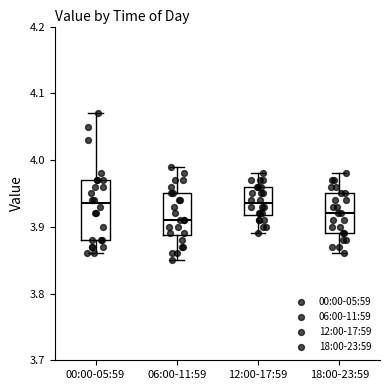

Reading left to right, read every box against the y-axis: the position of its median line, the range the box covers, and the ends of its whiskers. The values are not printed on the chart, so give them approximately, as read against the axis.

00:00-05:59: median 3.94, box 3.88 to 3.97, whiskers 3.86 to 4.07
06:00-11:59: median 3.91, box 3.89 to 3.95, whiskers 3.85 to 3.99
12:00-17:59: median 3.94, box 3.92 to 3.96, whiskers 3.89 to 3.98
18:00-23:59: median 3.92, box 3.89 to 3.95, whiskers 3.86 to 3.98